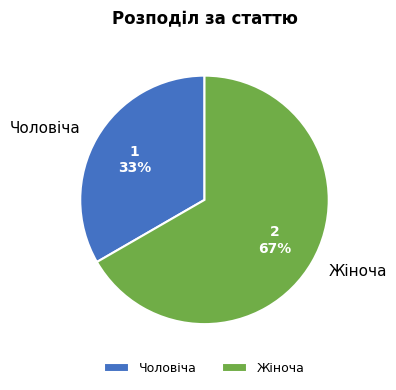

Which slice is the smallest?

Чоловіча